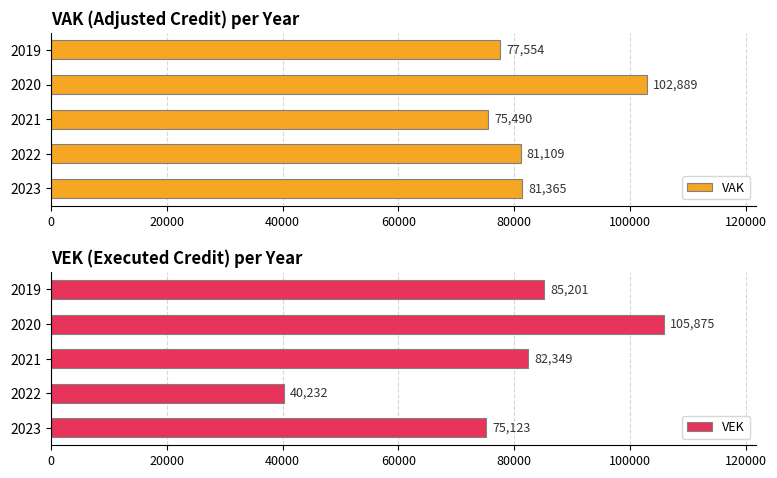

Rank the series by their average value, from lowest to highest.

VEK, VAK